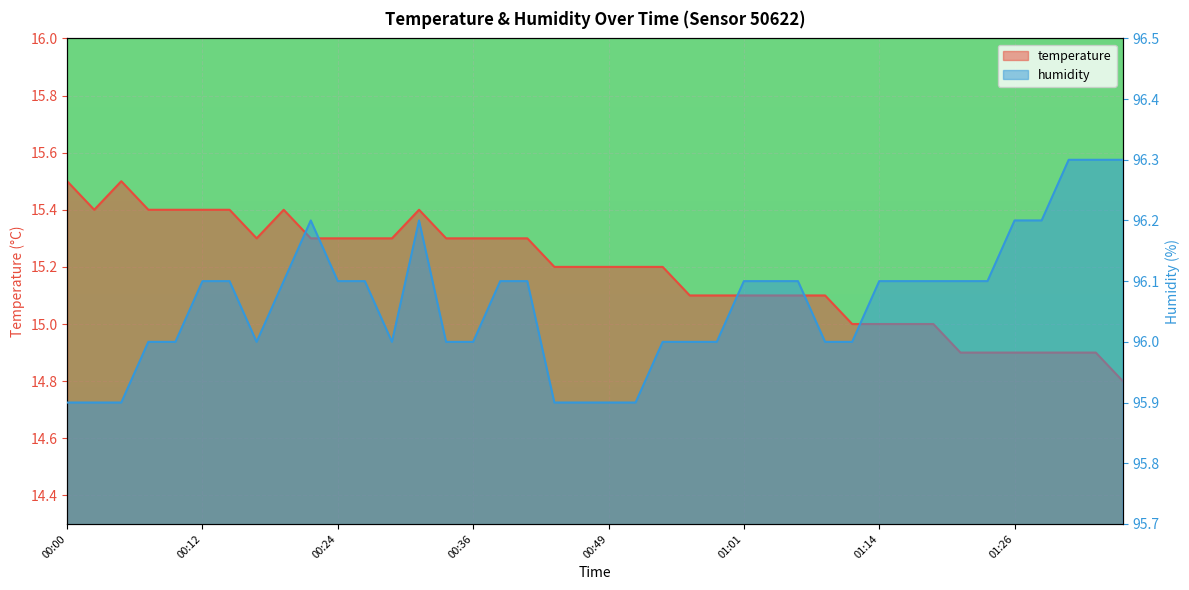

The humidity series shows 95.9 at 00:05. True or false?

True